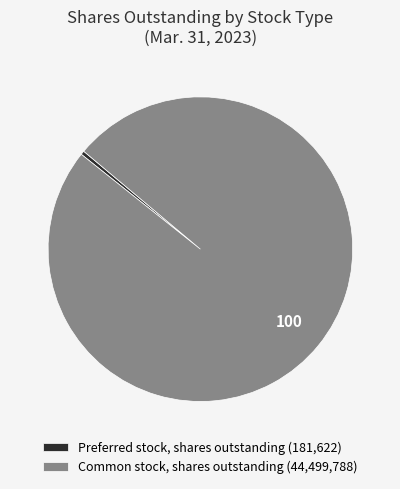

Is the sum of Common stock, shares outstanding and Preferred stock, shares outstanding greater than half?

Yes